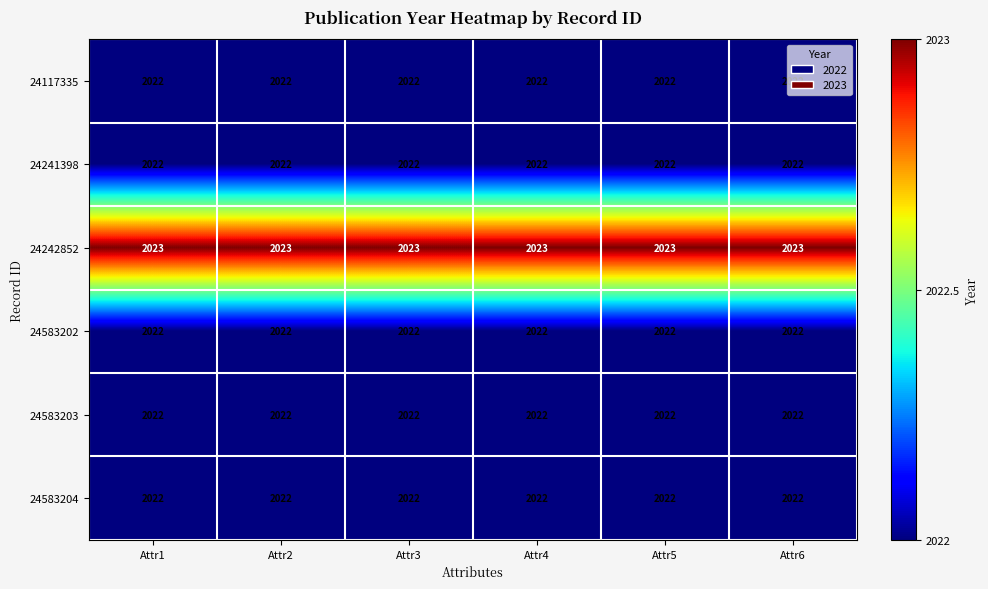

True or false: 24117335 has a value of 1132 at Attr4.

False